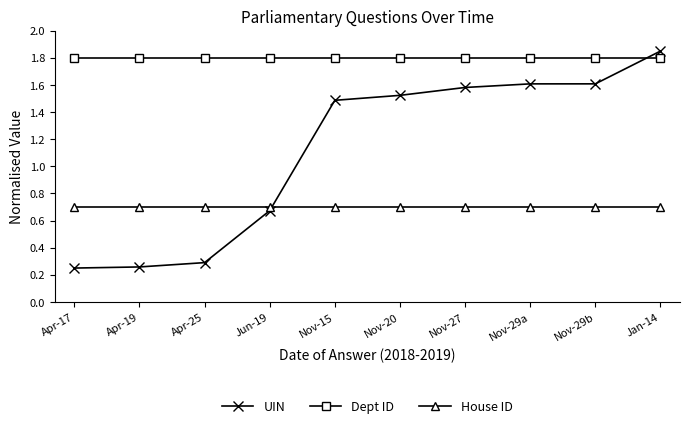

Which category has the highest value in the UIN series?

Jan-14